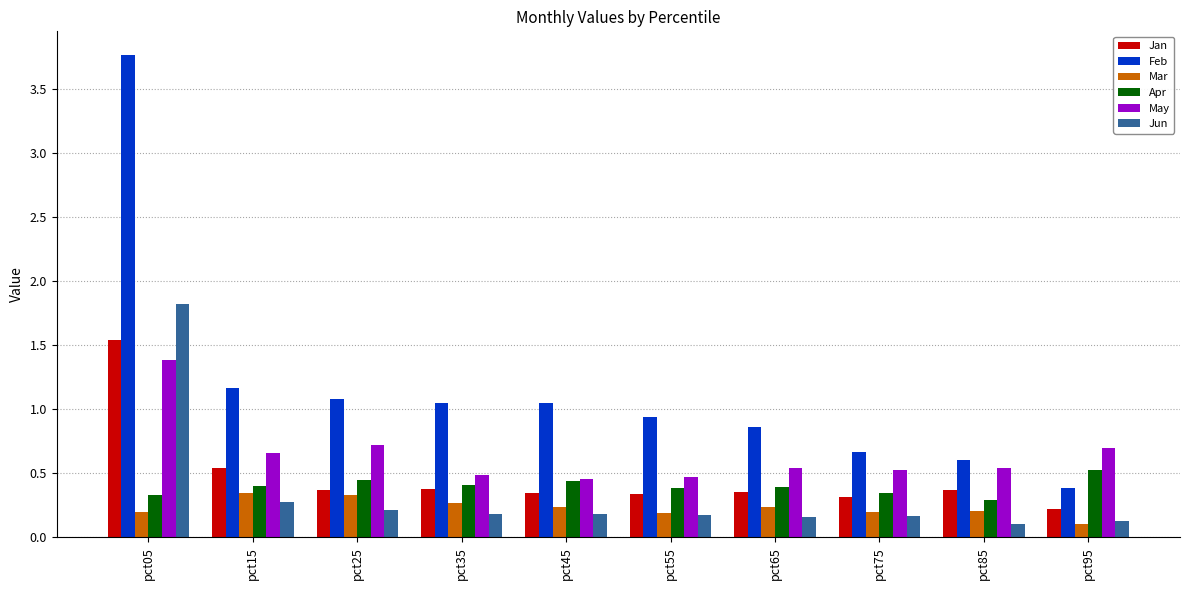

The Apr series shows 0.2 at pct65. True or false?

False